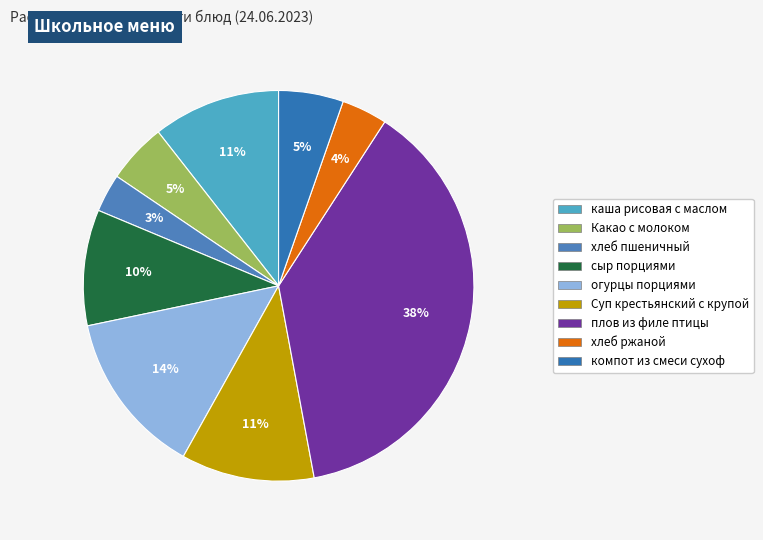

Which has a higher value, Какао с молоком or хлеб пшеничный?

Какао с молоком